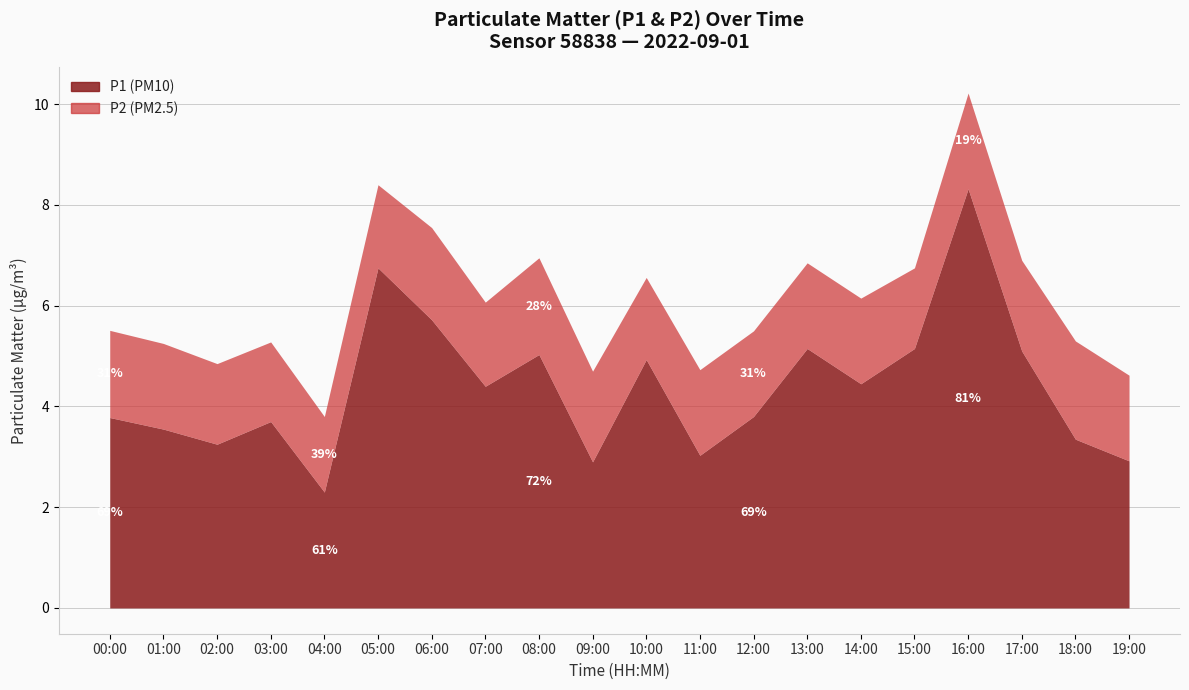

What is the approximate value of P1 at 10:00?

4.9